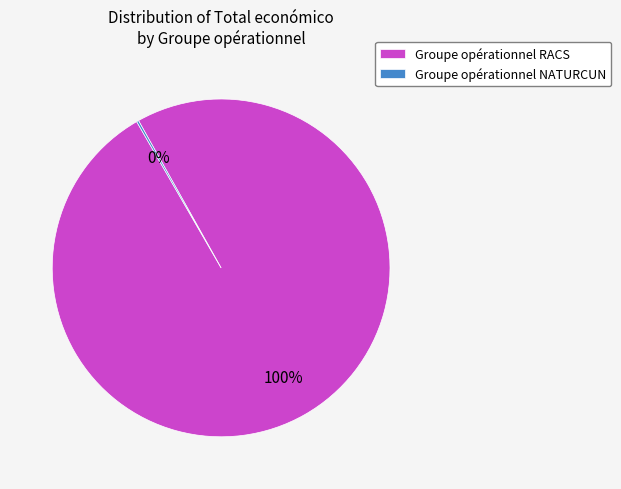

Is it true that Groupe opérationnel RACS is 100% of the pie?

True